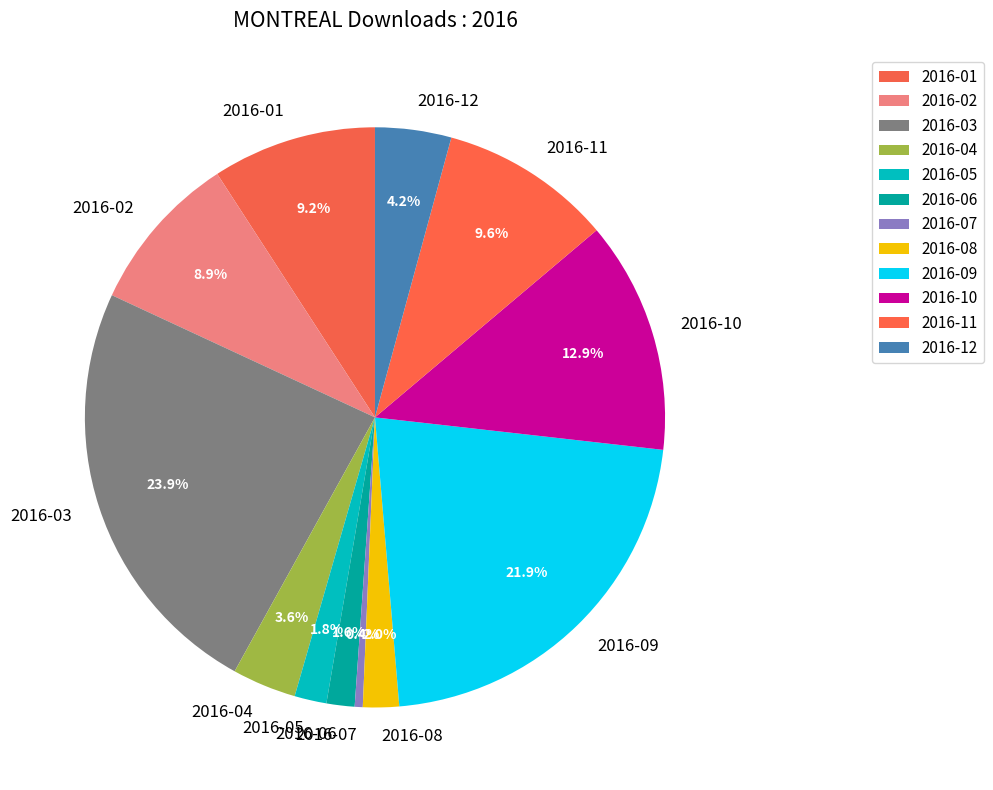

What percentage is the 2016-06 slice, to the nearest percent?

2%